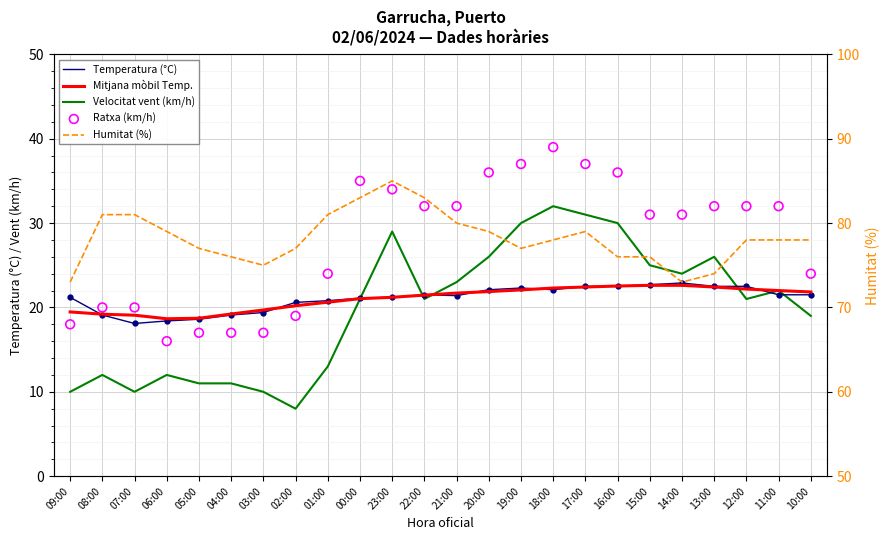

At how many categories does at least one series exceed 78?

10